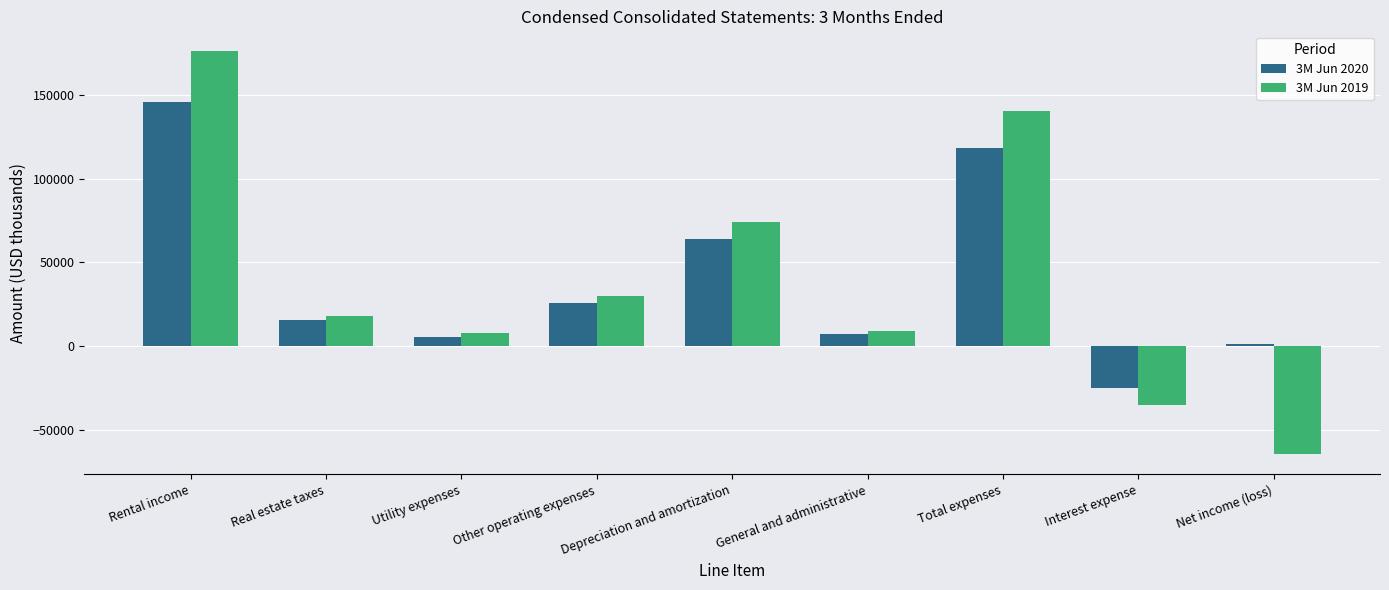

Does the chart contain stacked bars?

No